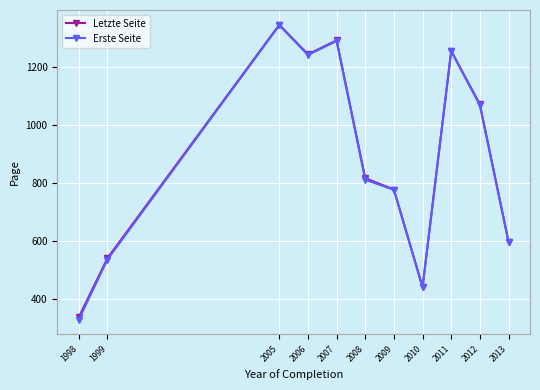

The value of Erste Seite at 2012 is 403.3. True or false?

False